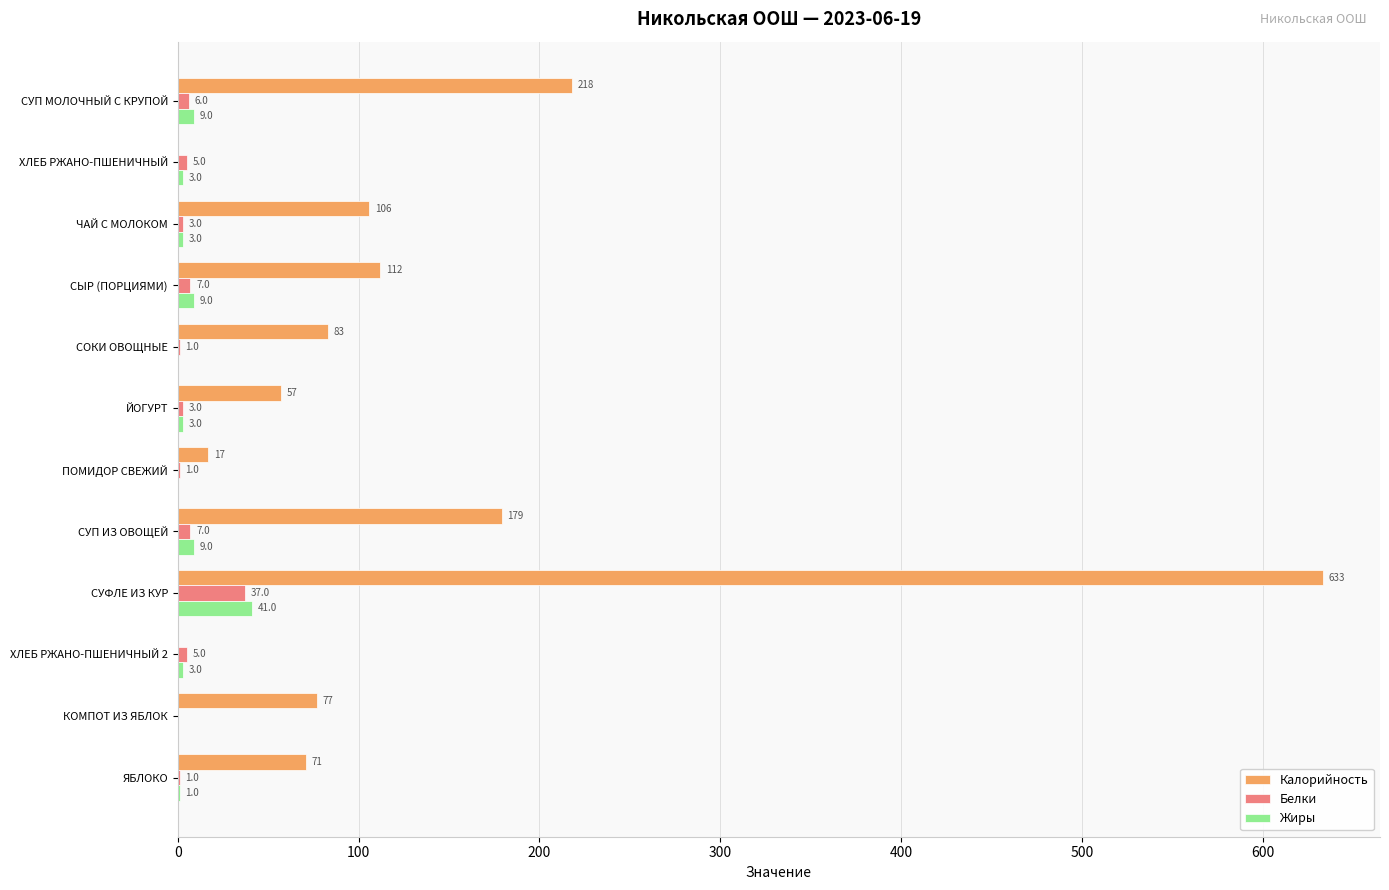

Is it true that Жиры equals 9 at СУП ИЗ ОВОЩЕЙ?

True